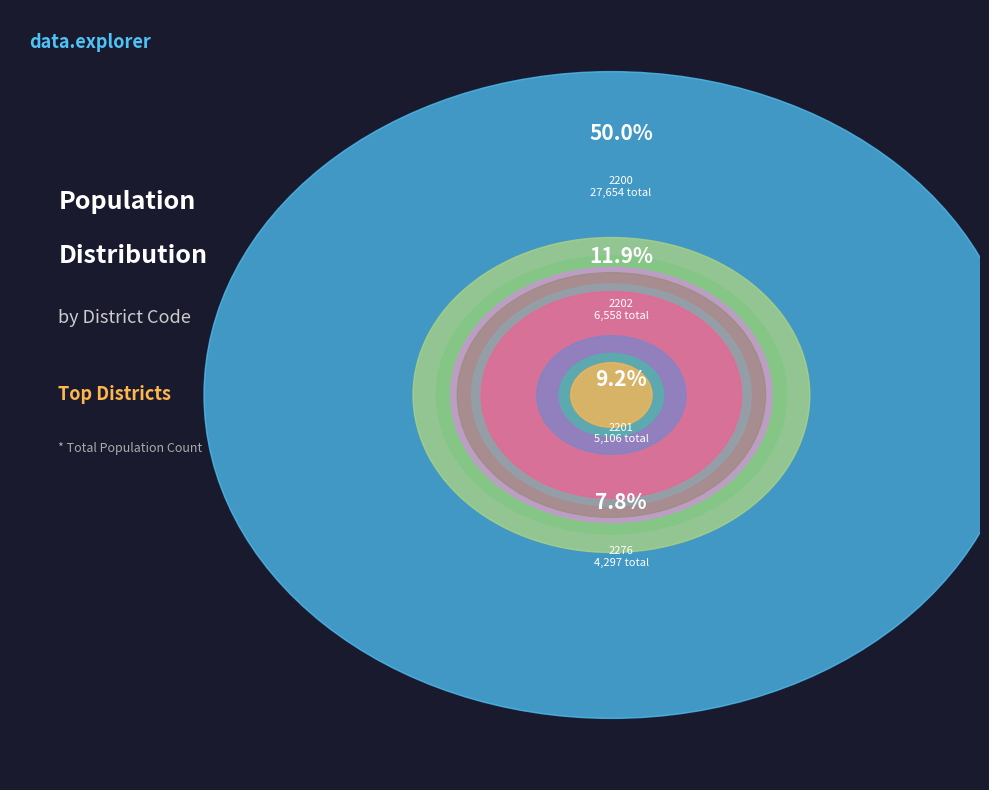

The 2258 slice represents 5% of the pie. True or false?

True